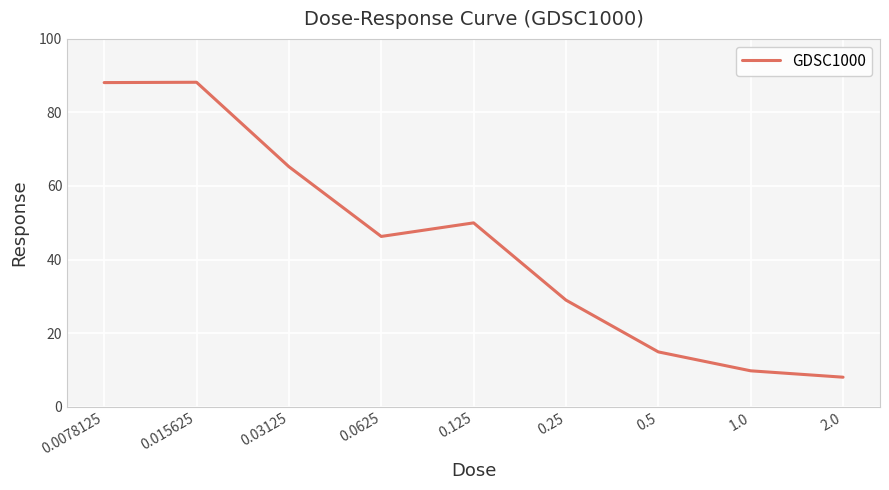

What is the smallest value displayed?

8.0